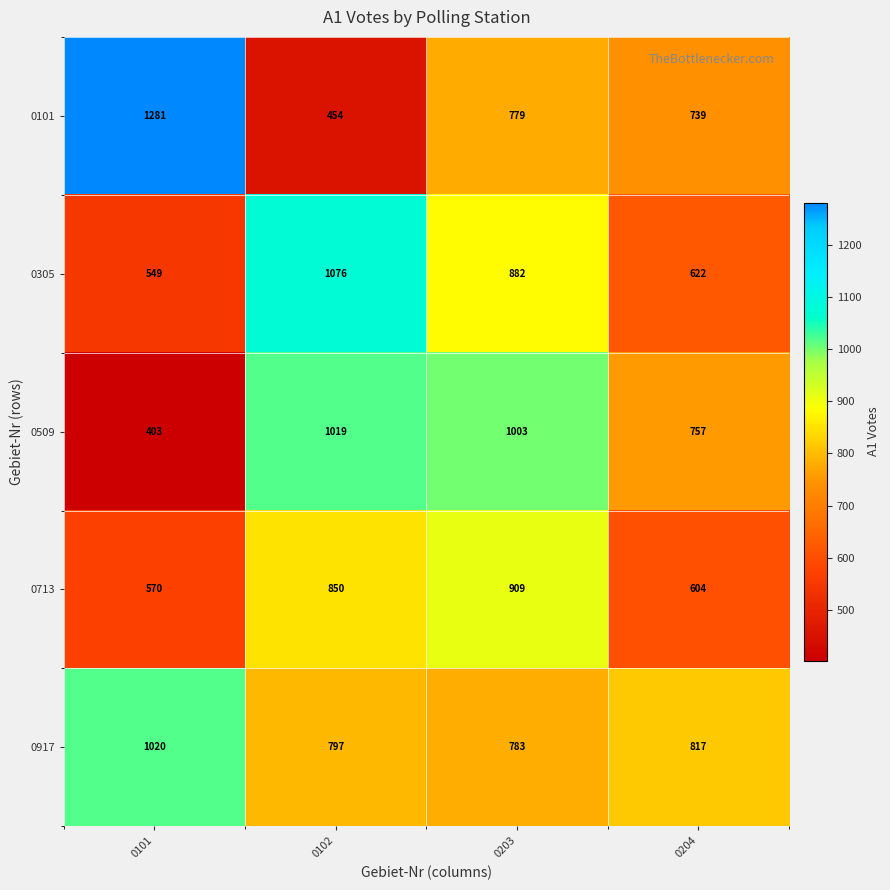

Which series changed the most between 0102 and 0204?

0305